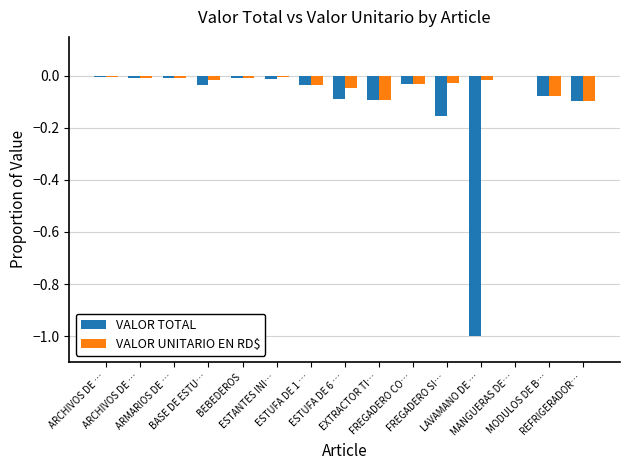

What are all the series names shown in the legend?

VALOR TOTAL, VALOR UNITARIO EN RD$